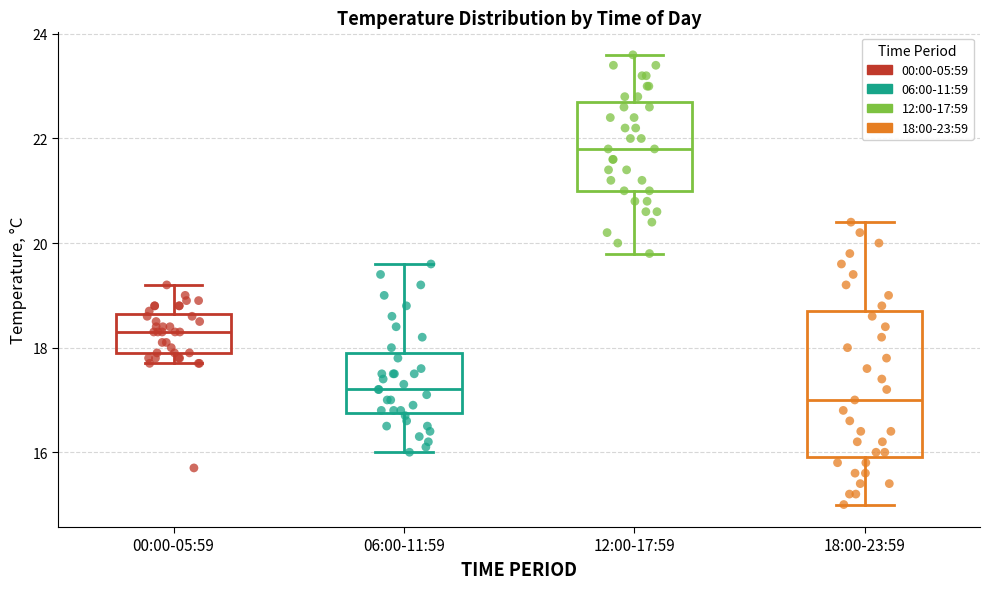

Comparing the boxes themselves (not the whiskers), which one is the tallest?

18:00-23:59